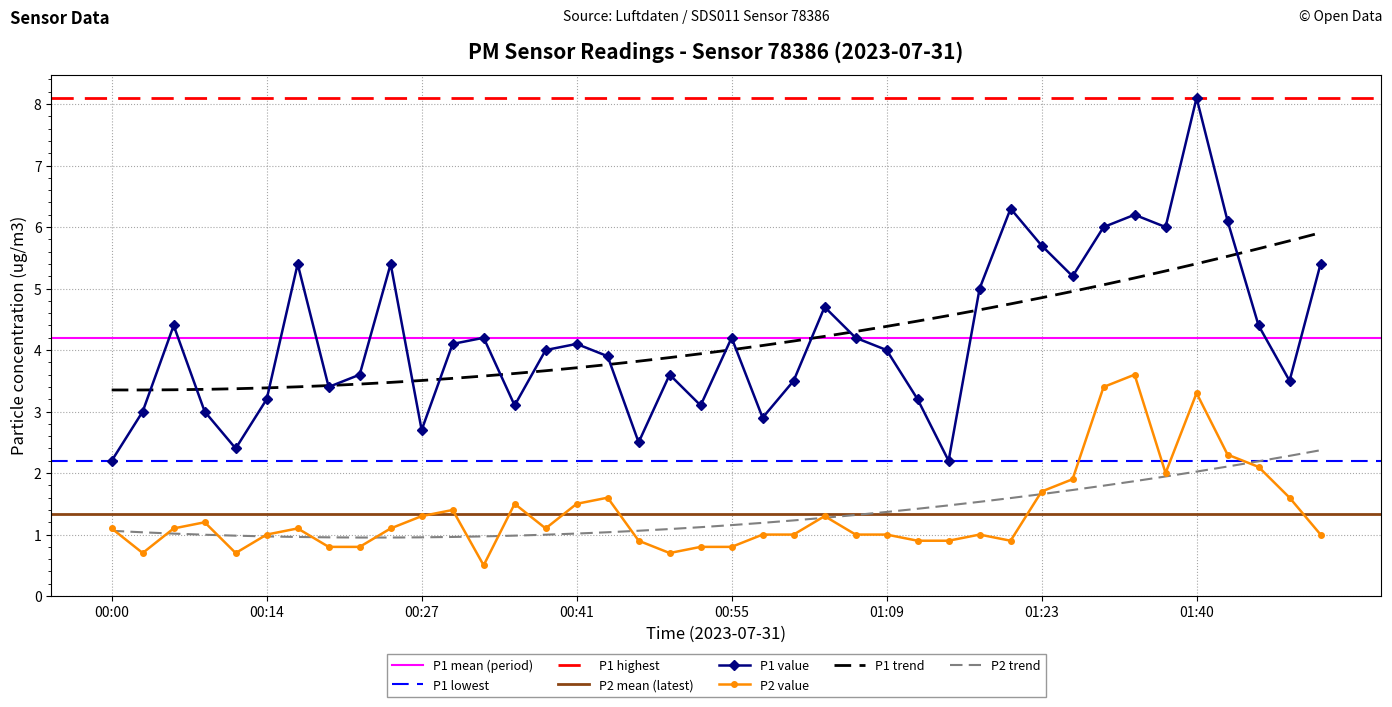

Reading right to left, what are all the values shown in this chart?

P1: 5.4	3.5	4.4	6.1	8.1	6.0	6.2	6.0	5.2	5.7	6.3	5.0	2.2	3.2	4.0	4.2	4.7	3.5	2.9	4.2	3.1	3.6	2.5	3.9	4.1	4.0	3.1	4.2	4.1	2.7	5.4	3.6	3.4	5.4	3.2	2.4	3.0	4.4	3.0	2.2
P2: 1.0	1.6	2.1	2.3	3.3	2.0	3.6	3.4	1.9	1.7	0.9	1.0	0.9	0.9	1.0	1.0	1.3	1.0	1.0	0.8	0.8	0.7	0.9	1.6	1.5	1.1	1.5	0.5	1.4	1.3	1.1	0.8	0.8	1.1	1.0	0.7	1.2	1.1	0.7	1.1